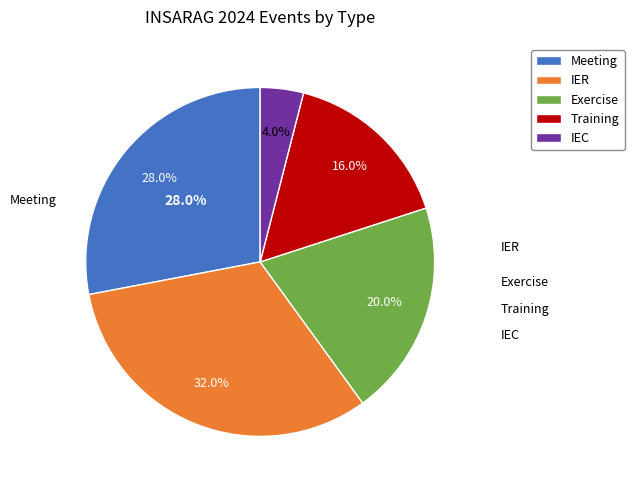

Is there a majority slice in this chart?

No